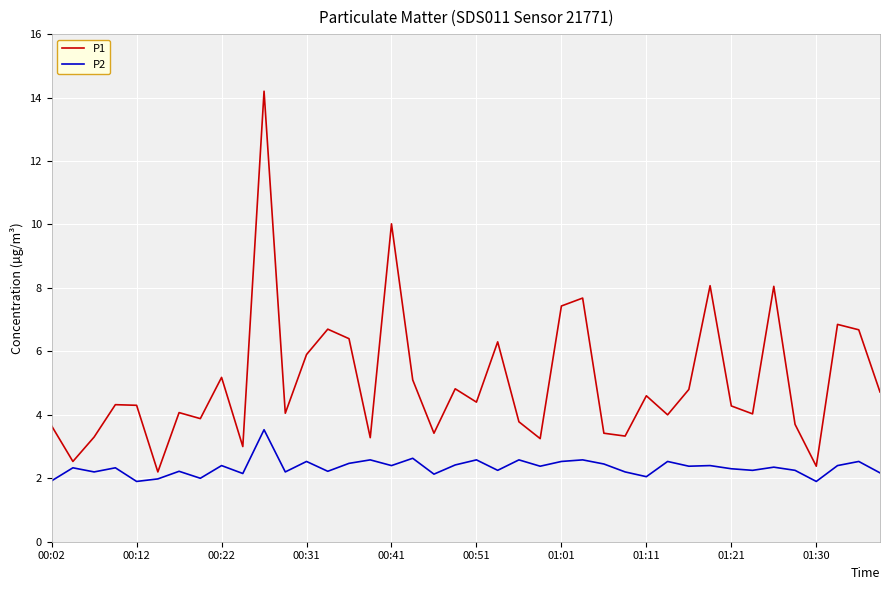

What is the minimum value for P2?

1.9